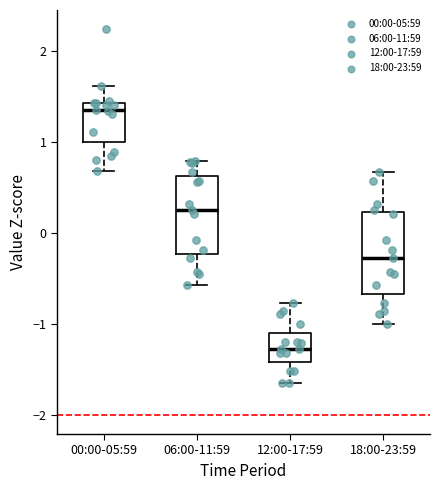

Reading left to right, read every box against the y-axis: the position of its median line, the range the box covers, and the ends of its whiskers. The values are not printed on the chart, so give them approximately, as read against the axis.

00:00-05:59: median 1.3, box 1.0 to 1.4, whiskers 0.7 to 1.6
06:00-11:59: median 0.2, box -0.2 to 0.6, whiskers -0.6 to 0.8
12:00-17:59: median -1.3, box -1.4 to -1.1, whiskers -1.6 to -0.8
18:00-23:59: median -0.3, box -0.7 to 0.2, whiskers -1.0 to 0.7